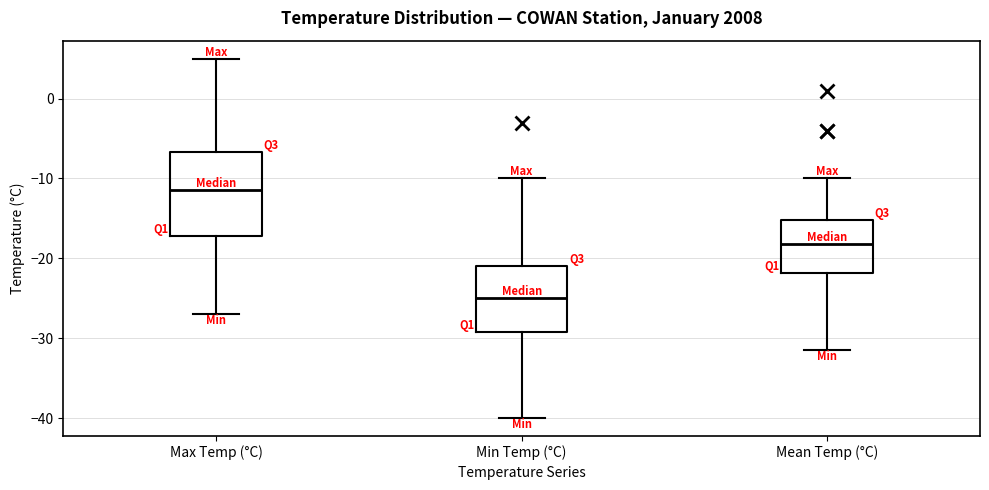

Reading left to right, transcribe this box plot: for each box, give where its median line is, the range the box spans, and where its two whiskers end, as read against the y-axis. The values are not printed on the chart, so give them approximately, as read against the axis.

Max Temp (°C): median -11, box -17 to -7, whiskers -27 to 5
Min Temp (°C): median -25, box -29 to -21, whiskers -40 to -10
Mean Temp (°C): median -18, box -22 to -15, whiskers -31 to -10